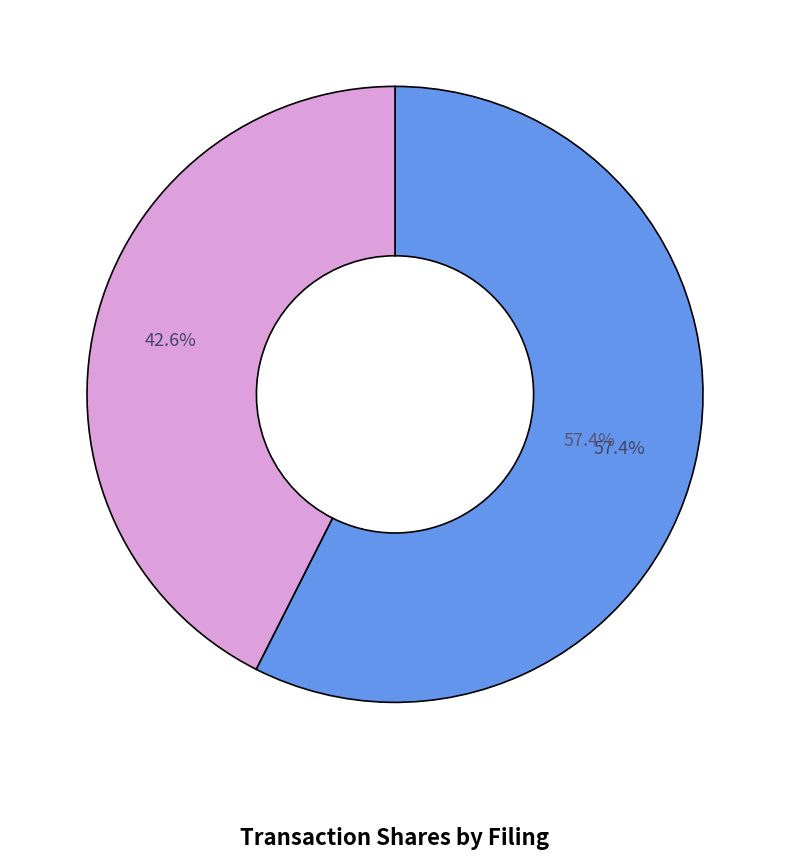

What percentage do wk-form4_1700098745.xml and wk-form4_1709249734.xml together represent?

100.0%